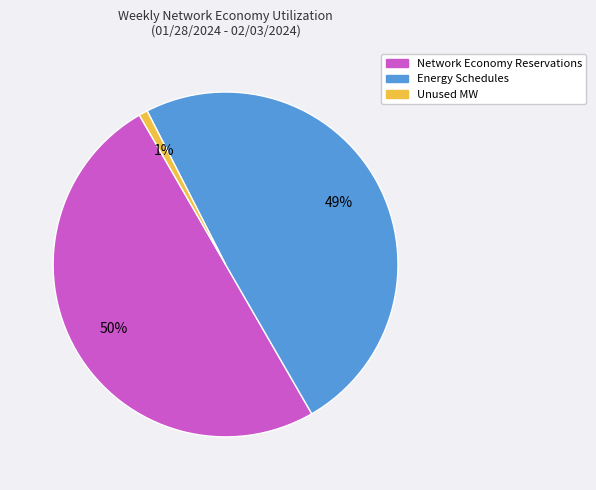

How many segments does this pie chart have?

3